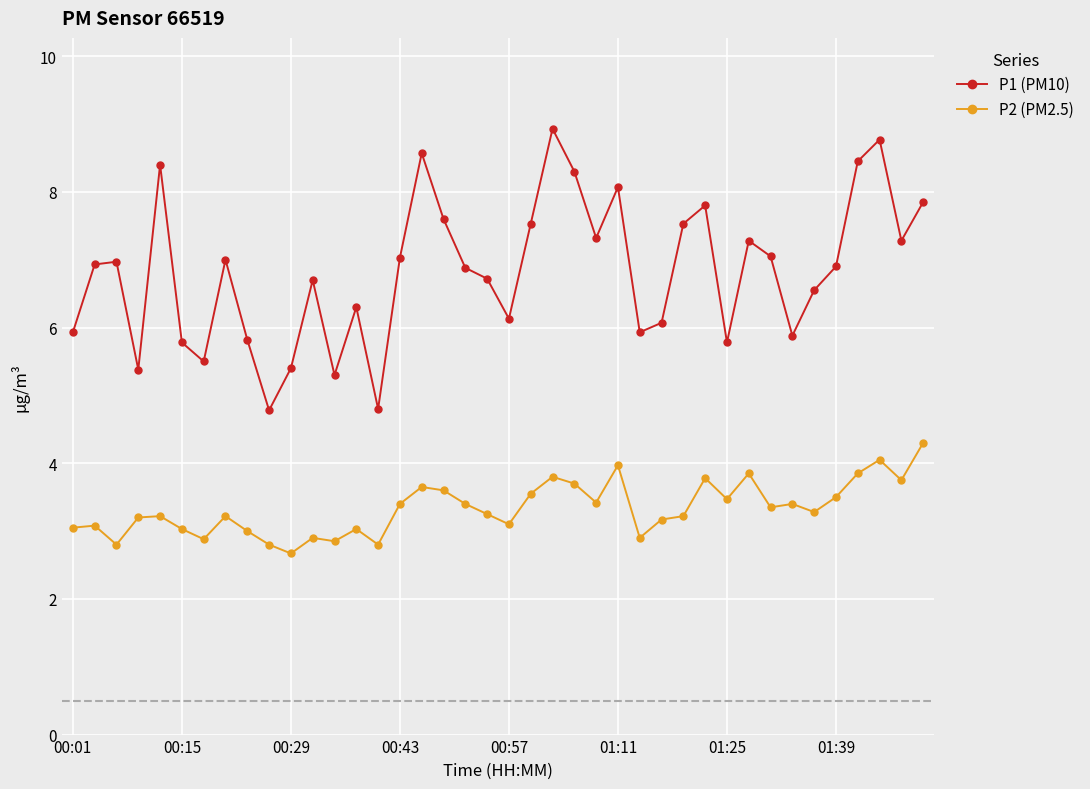

Which series has the widest spread of values?

P1 (PM10)